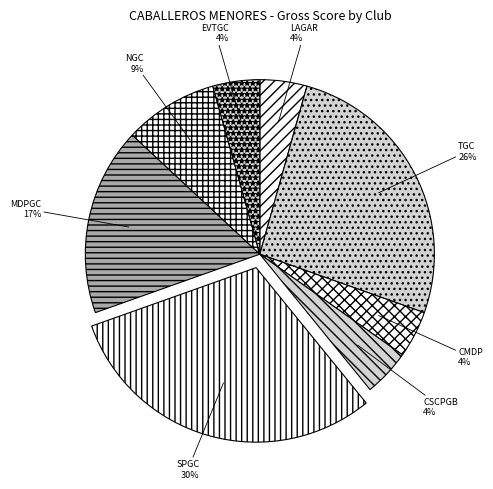

Does EVTGC account for over 50% of the chart?

No